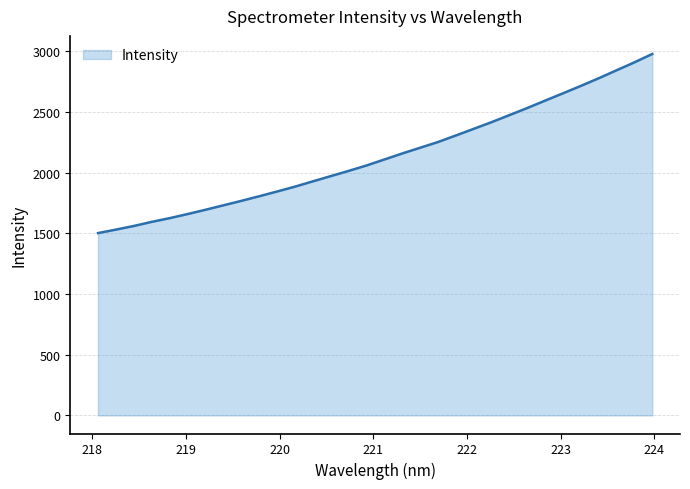

What is the greatest value displayed?

2978.0